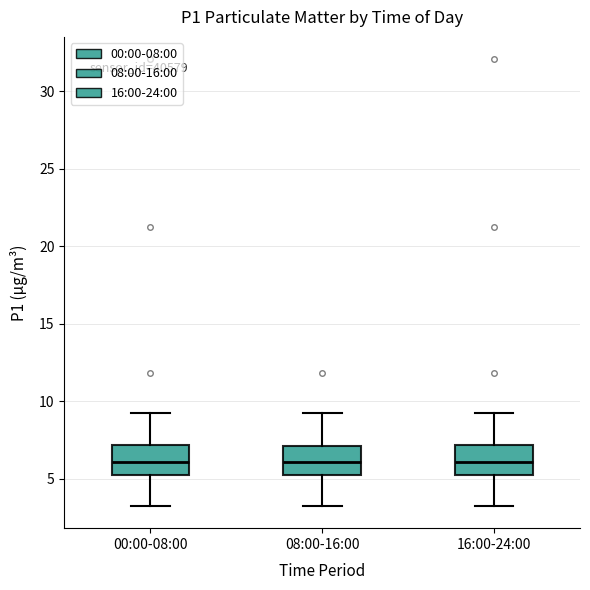

Reading left to right, transcribe this box plot: for each box, give where its median line is, the range the box spans, and where its two whiskers end, as read against the y-axis. The values are not printed on the chart, so give them approximately, as read against the axis.

00:00-08:00: median 6.0, box 5.0 to 7.0, whiskers 3.5 to 9.0
08:00-16:00: median 6.0, box 5.0 to 7.0, whiskers 3.5 to 9.0
16:00-24:00: median 6.0, box 5.0 to 7.0, whiskers 3.5 to 9.0